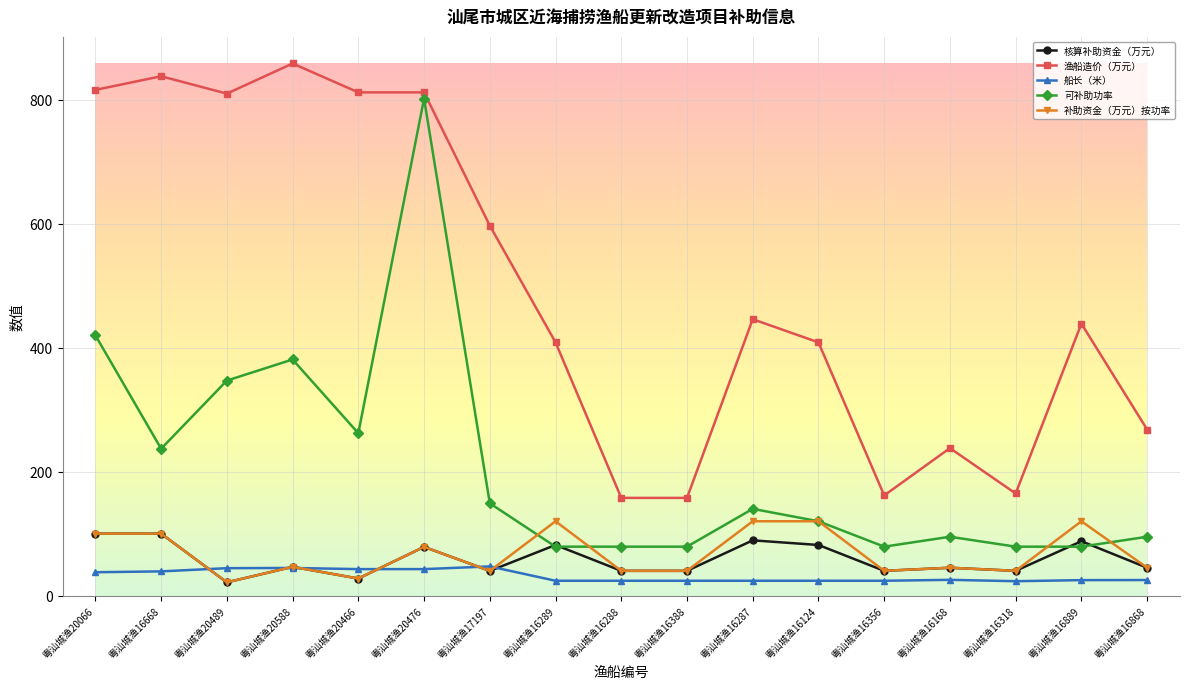

What are all the series names shown in the legend?

核算补助资金（万元）, 渔船造价（万元）, 船长（米）, 可补助功率, 补助资金（万元）按功率